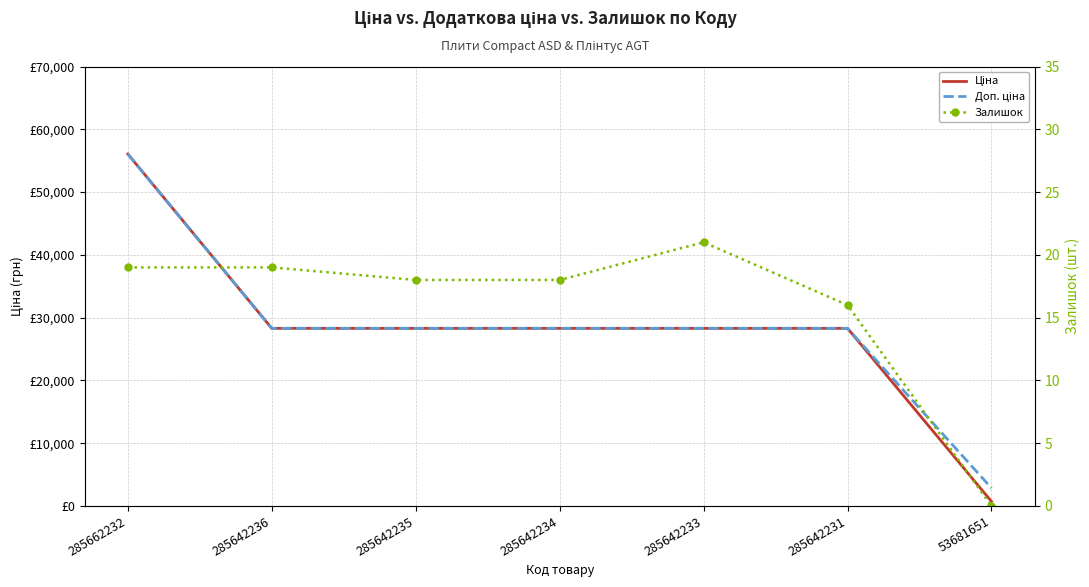

True or false: Залишок has a value of 5.9 at 285642234.

False